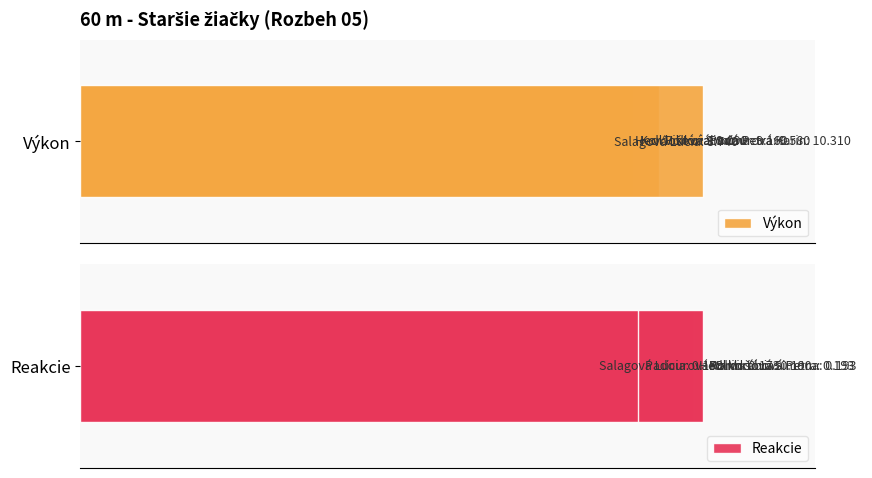

List the series in order of their peak value, highest first.

Výkon, Reakcie